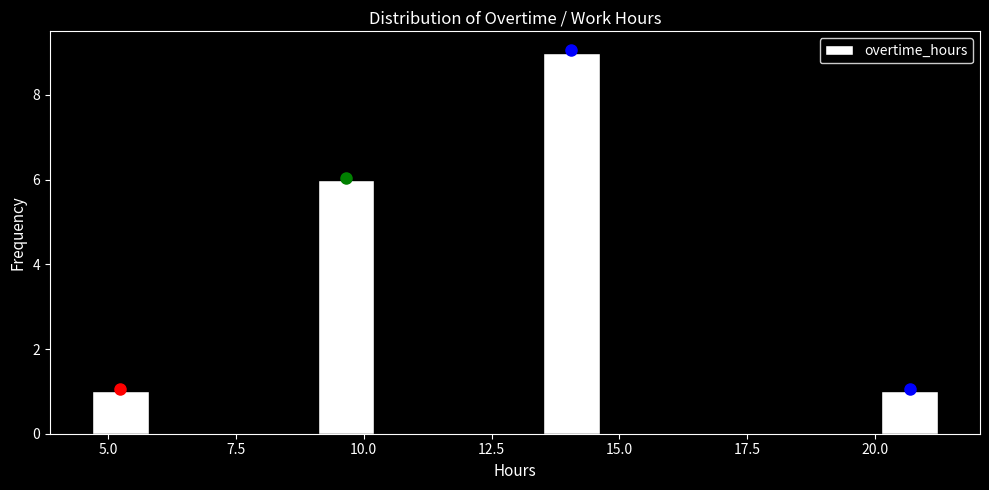

Around what value on the x-axis is the tallest bar? Give the approximate position of its centre, as read against the axis.

14.0